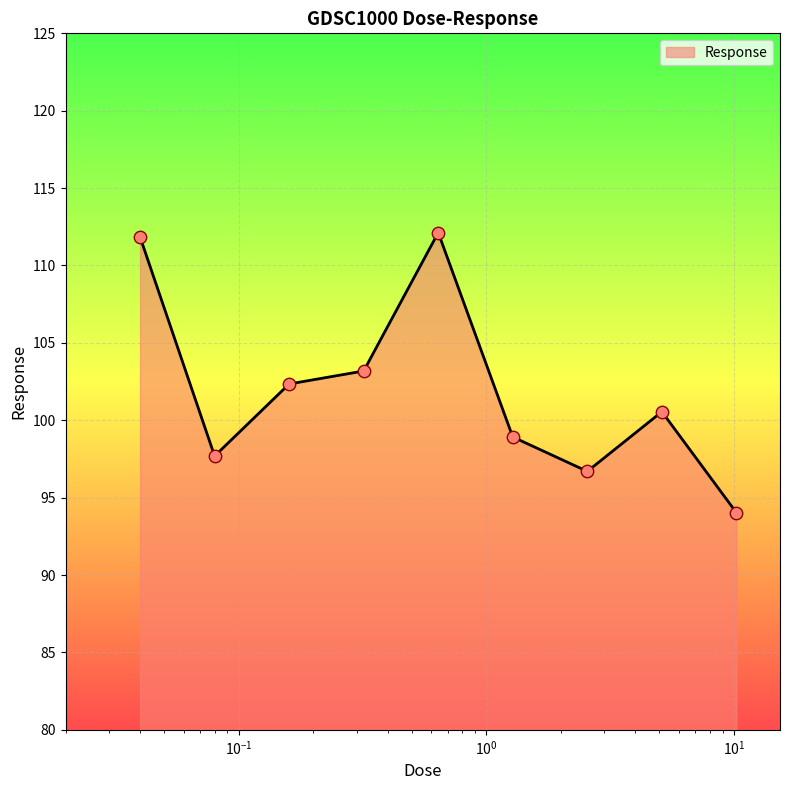

What is the minimum value shown in the chart?

94.0